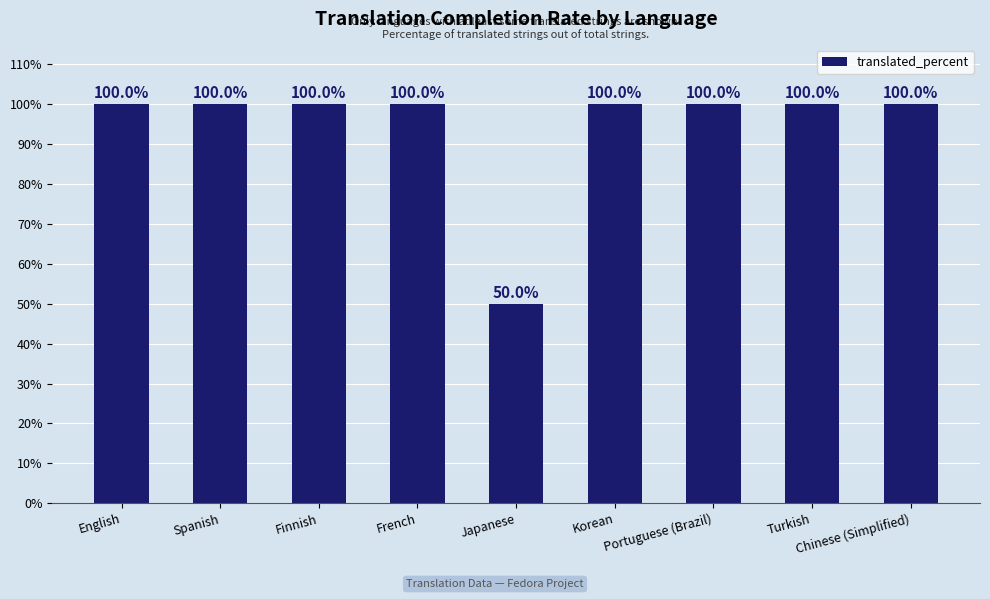

Reading left to right, extract all data points from this chart.

English=100	Spanish=100	Finnish=100	French=100	Japanese=50	Korean=100	Portuguese (Brazil)=100	Turkish=100	Chinese (Simplified)=100